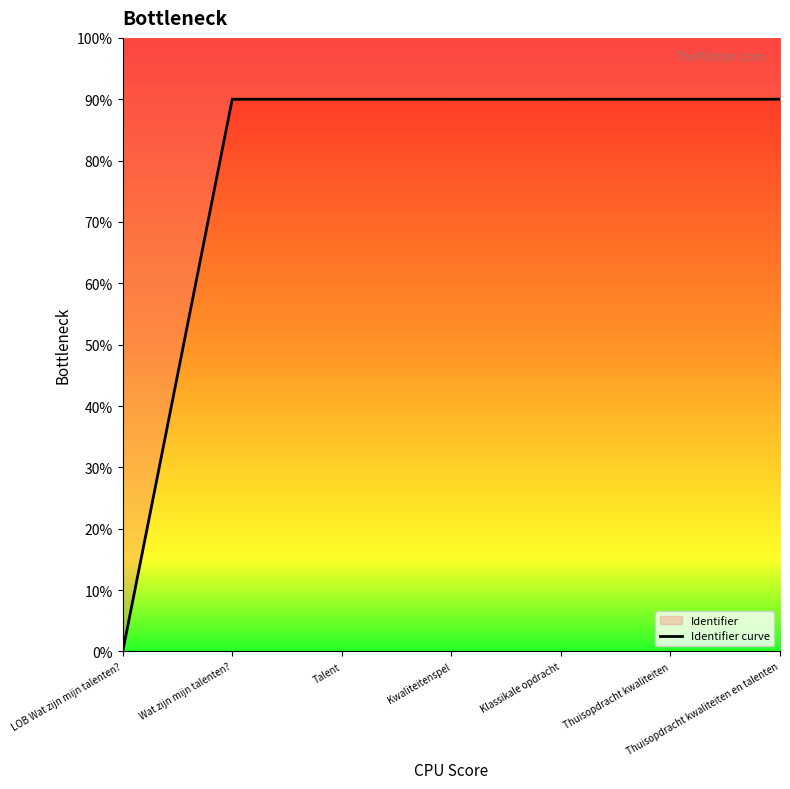

How many distinct data groups are displayed?

1